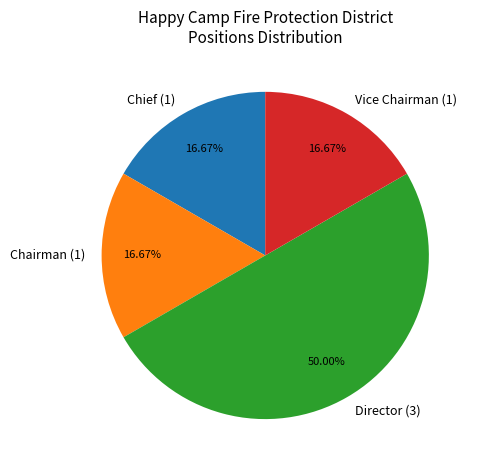

Does Chairman (1) represent more than half of the total?

No